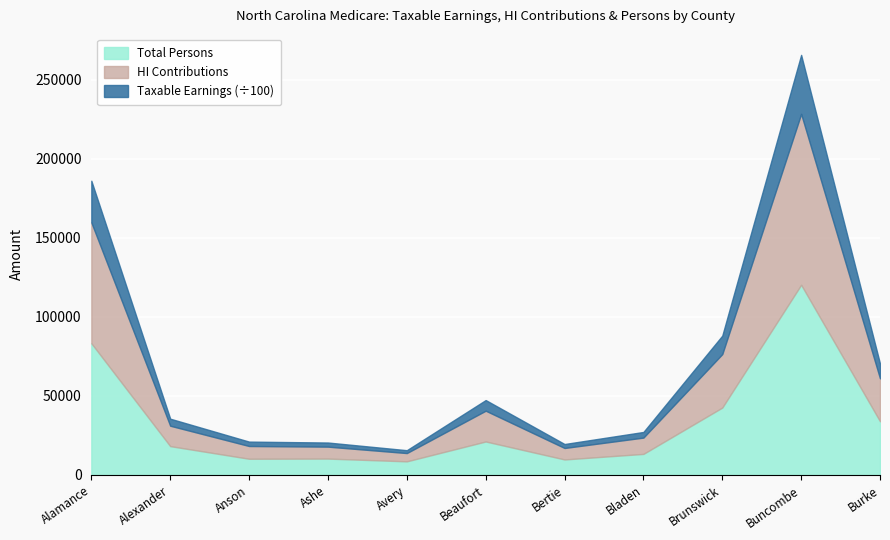

What is the lowest value of the HI Contributions series?

5244